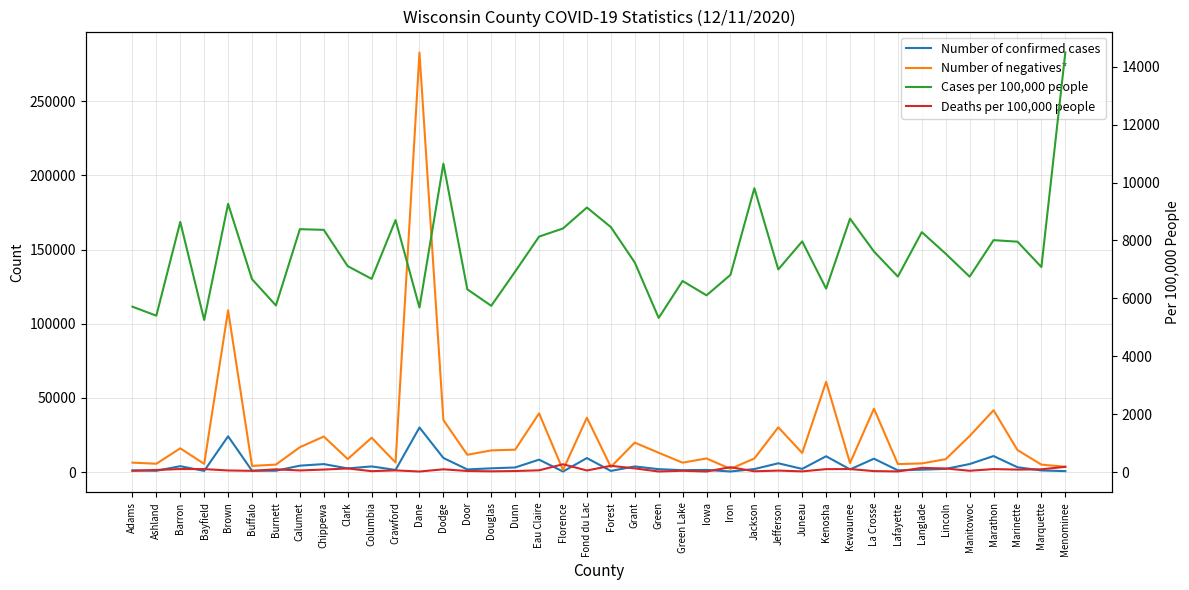

True or false: Cases per 100,000 people and Deaths per 100,000 people cross at least once.

False